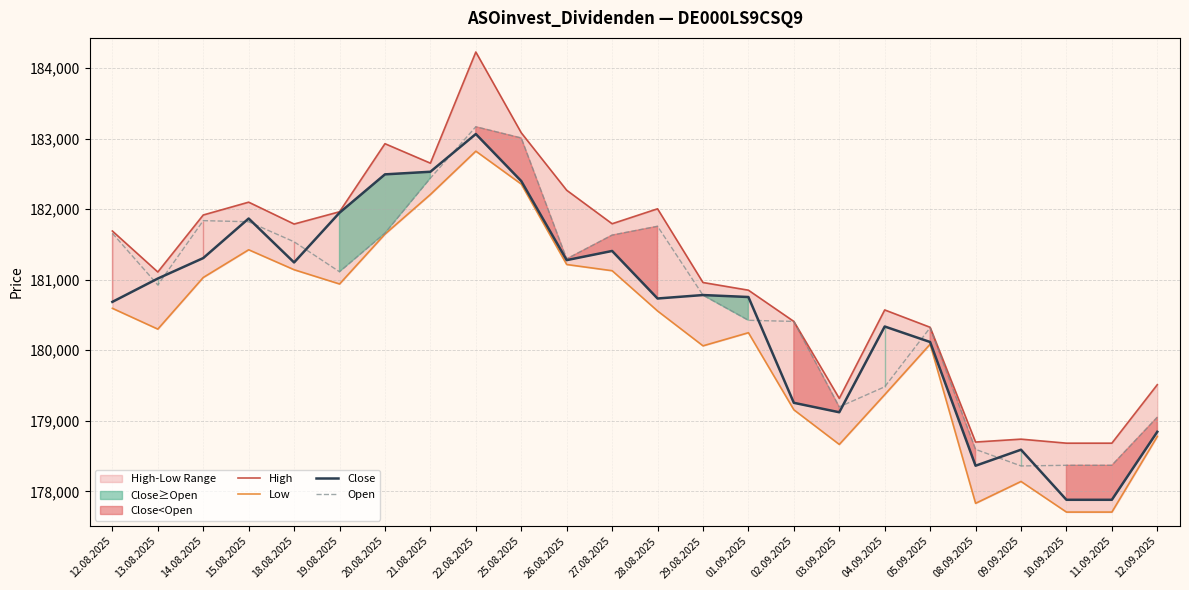

What is the minimum value shown in the chart?

177706